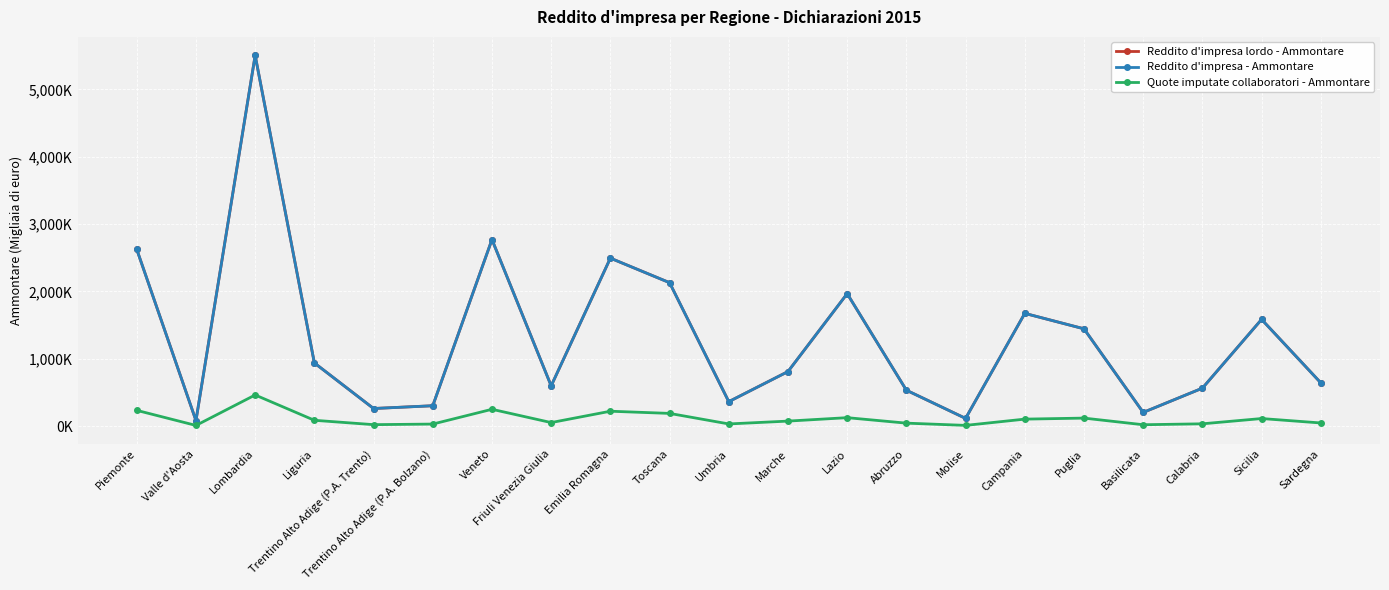

Reading left to right, transcribe all the data shown in this chart.

Reddito d'impresa lordo - Ammontare: Piemonte=2624410	Valle d'Aosta=80983	Lombardia=5505973	Liguria=937416	Trentino Alto Adige (P.A. Trento)=260458	Trentino Alto Adige (P.A. Bolzano)=301654	Veneto=2770415	Friuli Venezia Giulia=597157	Emilia Romagna=2494183	Toscana=2129687	Umbria=362257	Marche=809234	Lazio=1966471	Abruzzo=532347	Molise=113590	Campania=1673708	Puglia=1444288	Basilicata=202303	Calabria=562663	Sicilia=1584058	Sardegna=641930
Reddito d'impresa - Ammontare: Piemonte=2624378	Valle d'Aosta=80981	Lombardia=5505833	Liguria=937409	Trentino Alto Adige (P.A. Trento)=260457	Trentino Alto Adige (P.A. Bolzano)=301646	Veneto=2770359	Friuli Venezia Giulia=597149	Emilia Romagna=2494123	Toscana=2129653	Umbria=362254	Marche=809225	Lazio=1966426	Abruzzo=532336	Molise=113588	Campania=1673697	Puglia=1444262	Basilicata=202294	Calabria=562645	Sicilia=1584039	Sardegna=641929
Quote imputate collaboratori - Ammontare: Piemonte=232989	Valle d'Aosta=9046	Lombardia=461576	Liguria=85436	Trentino Alto Adige (P.A. Trento)=20667	Trentino Alto Adige (P.A. Bolzano)=29266	Veneto=248845	Friuli Venezia Giulia=51553	Emilia Romagna=220141	Toscana=187799	Umbria=31308	Marche=73423	Lazio=124424	Abruzzo=43087	Molise=9775	Campania=102792	Puglia=117999	Basilicata=19475	Calabria=33129	Sicilia=111503	Sardegna=45752